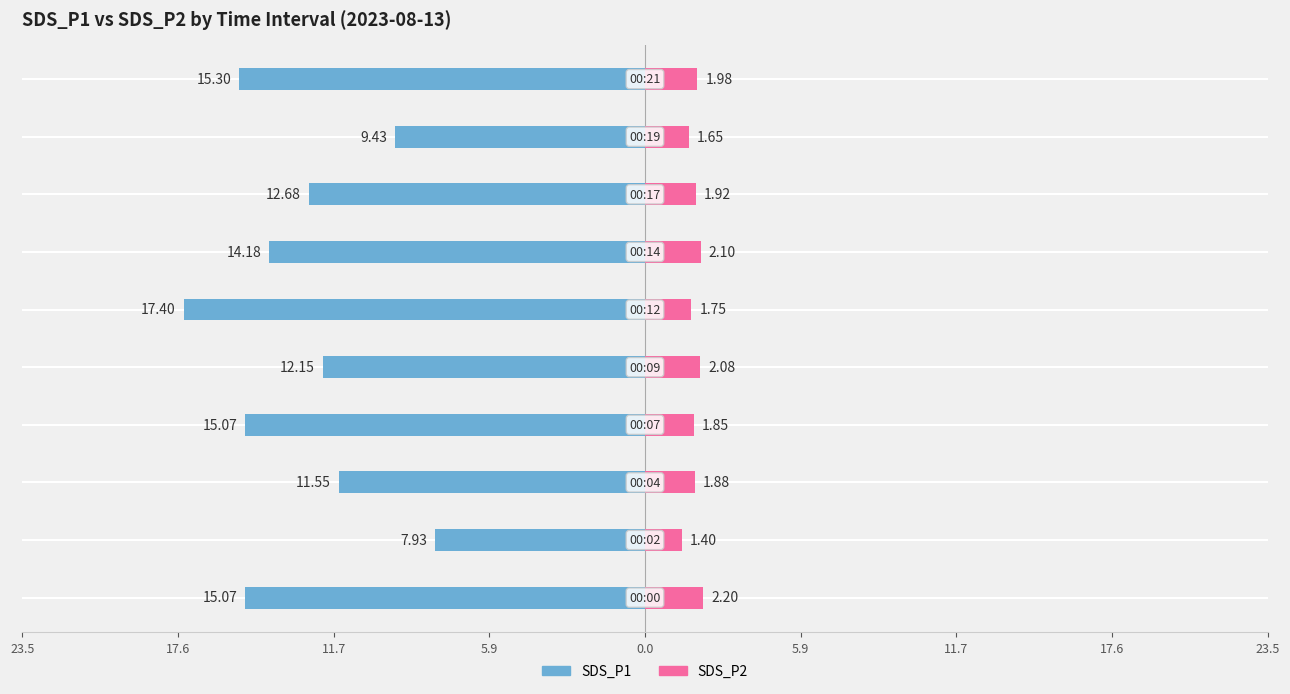

Which series has the widest spread of values?

SDS_P1